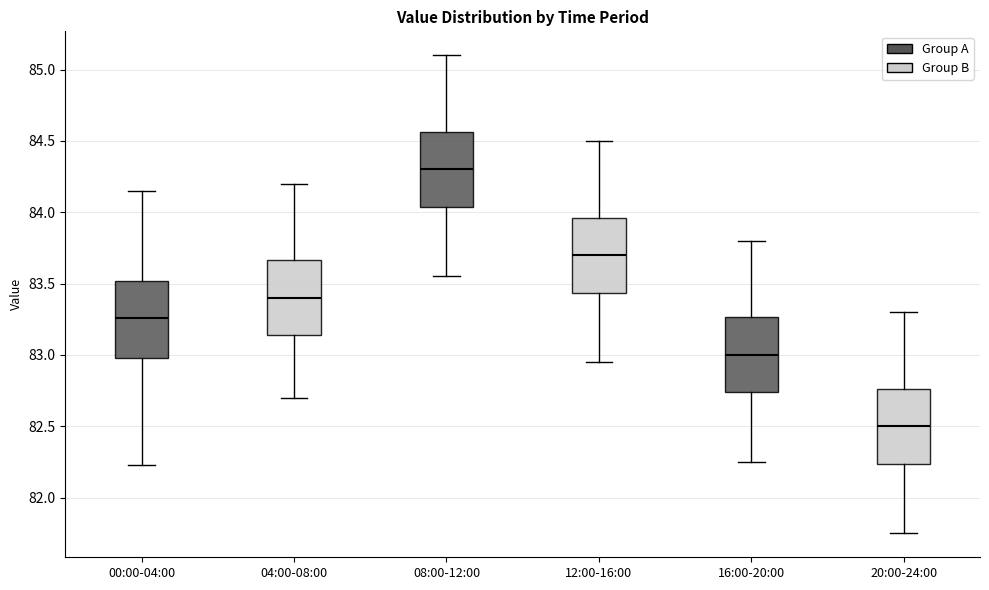

Reading left to right, transcribe this box plot: for each box, give where its median line is, the range the box spans, and where its two whiskers end, as read against the y-axis. The values are not printed on the chart, so give them approximately, as read against the axis.

00:00-04:00: median 83.25, box 83.00 to 83.50, whiskers 82.25 to 84.15
04:00-08:00: median 83.40, box 83.15 to 83.65, whiskers 82.70 to 84.20
08:00-12:00: median 84.30, box 84.05 to 84.55, whiskers 83.55 to 85.10
12:00-16:00: median 83.70, box 83.45 to 83.95, whiskers 82.95 to 84.50
16:00-20:00: median 83.00, box 82.75 to 83.25, whiskers 82.25 to 83.80
20:00-24:00: median 82.50, box 82.25 to 82.75, whiskers 81.75 to 83.30